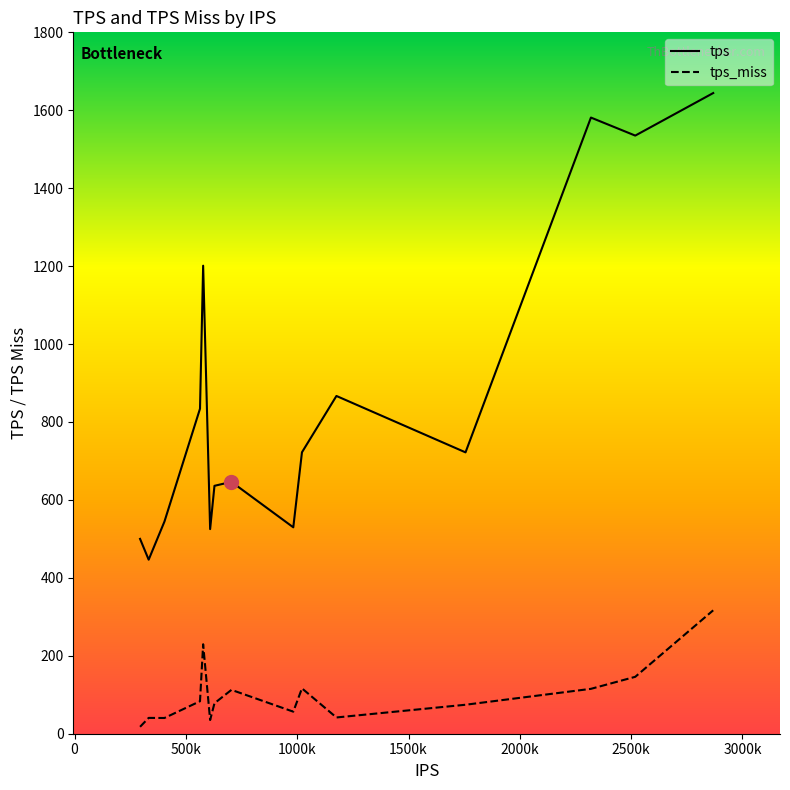

Which series has the largest range (max minus min)?

tps